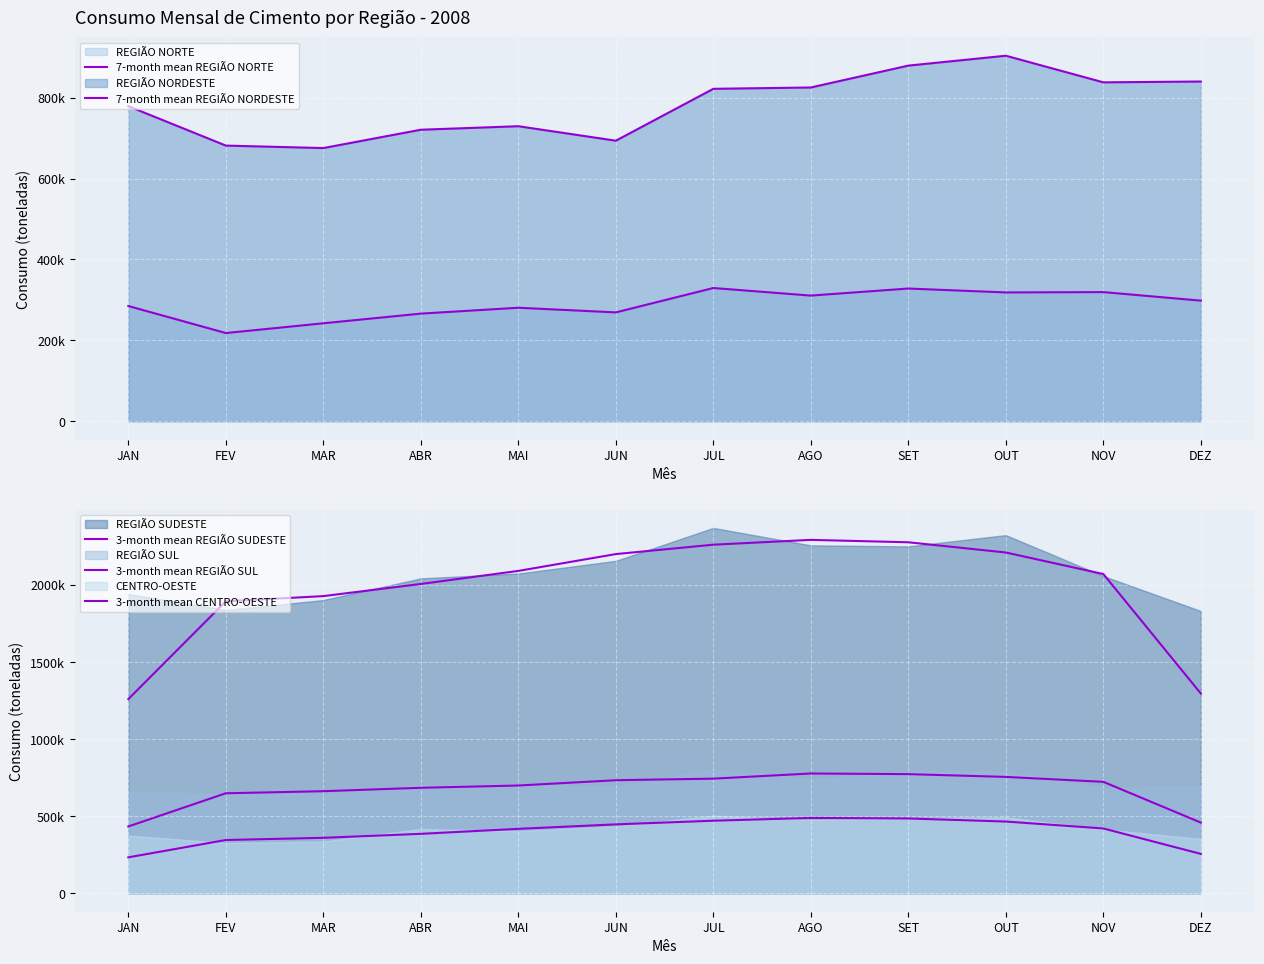

True or false: 7-month mean REGIÃO NORTE and 3-month mean REGIÃO SUL intersect in this chart.

False